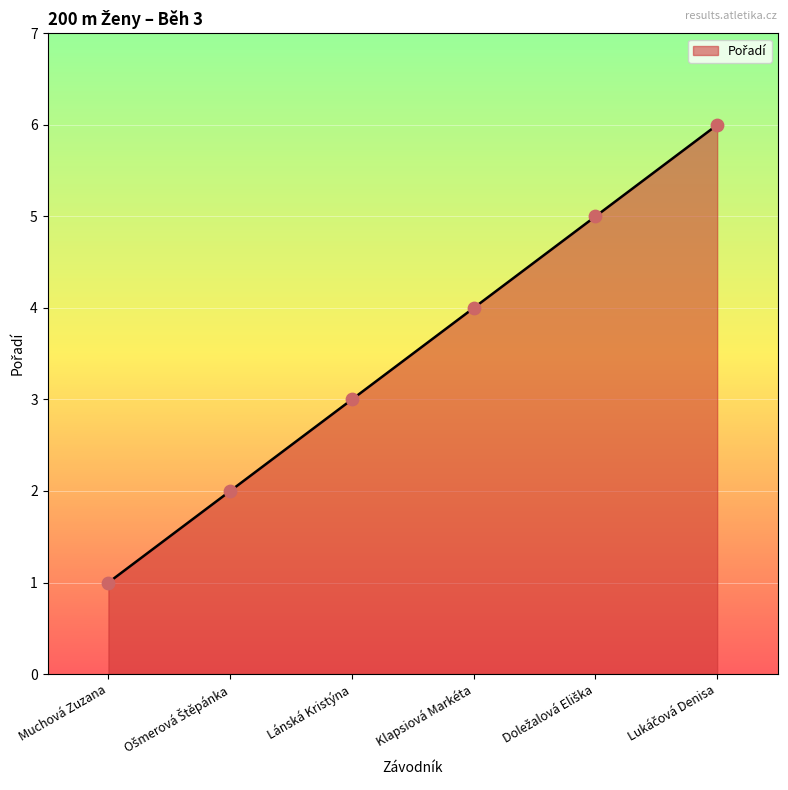

What is the change in value from Muchová Zuzana to Klapsiová Markéta?

+3